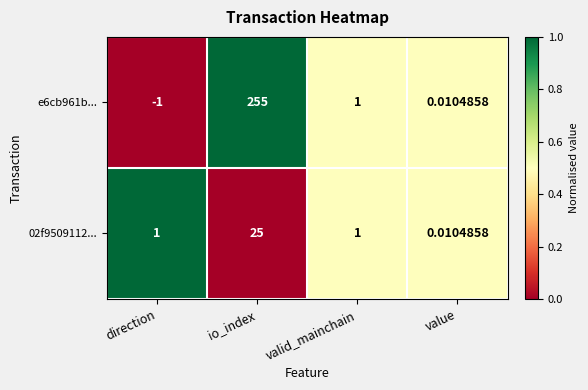

Rank the categories by e6cb961b... value from lowest to highest.

direction, value, valid_mainchain, io_index